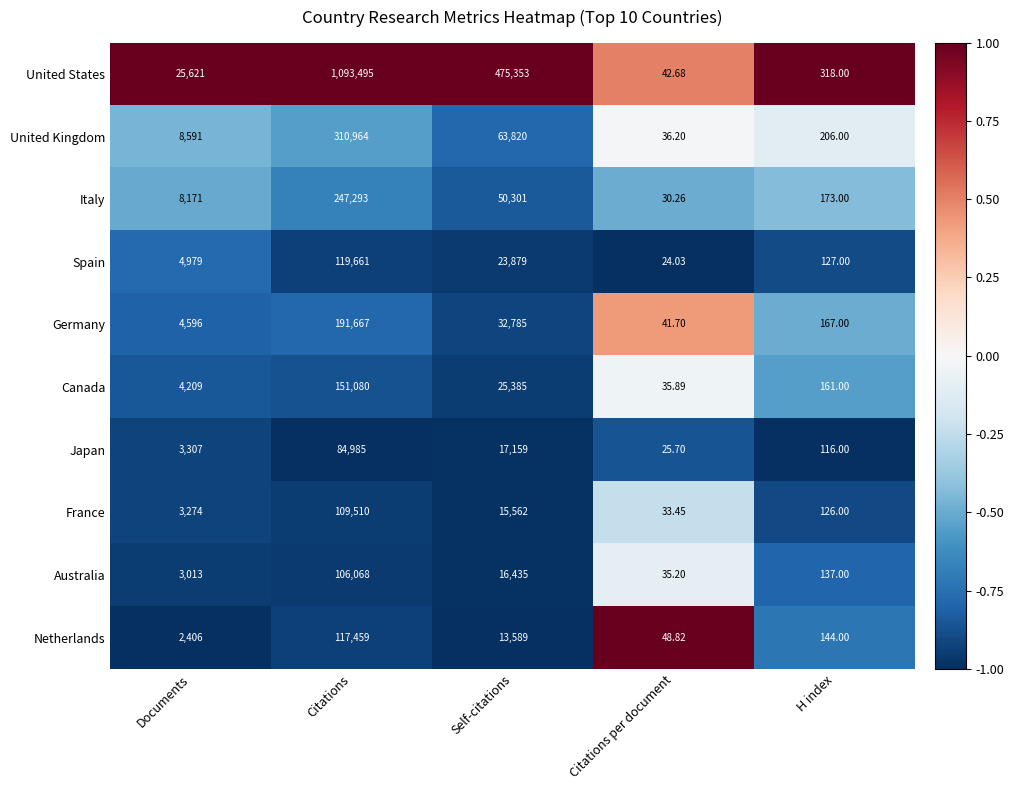

Rank the series at H index from highest to lowest value.

United States, United Kingdom, Italy, Germany, Canada, Netherlands, Australia, Spain, France, Japan